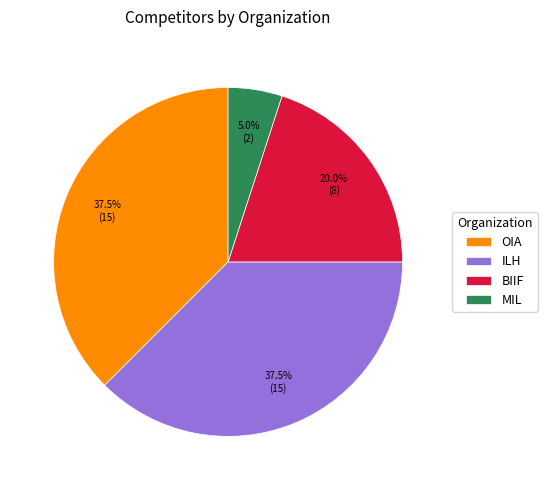

How many slices are in this pie chart?

4